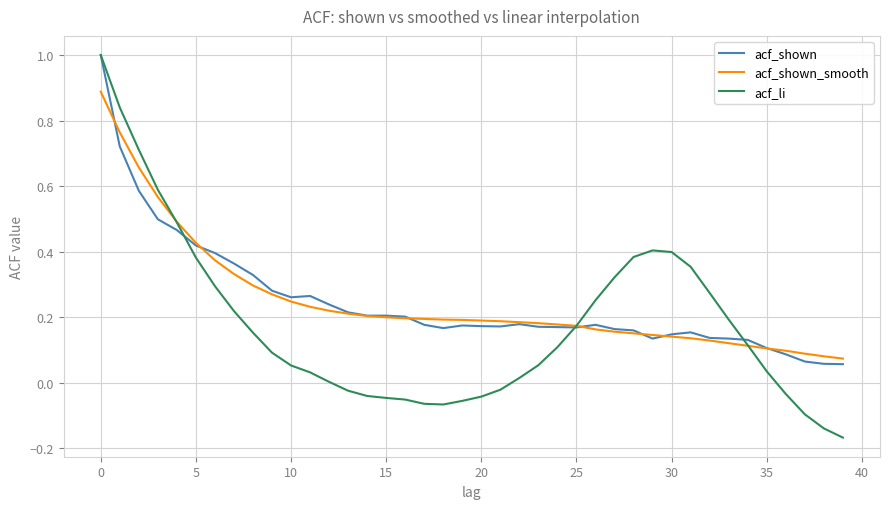

Which series has the largest range (max minus min)?

acf_li